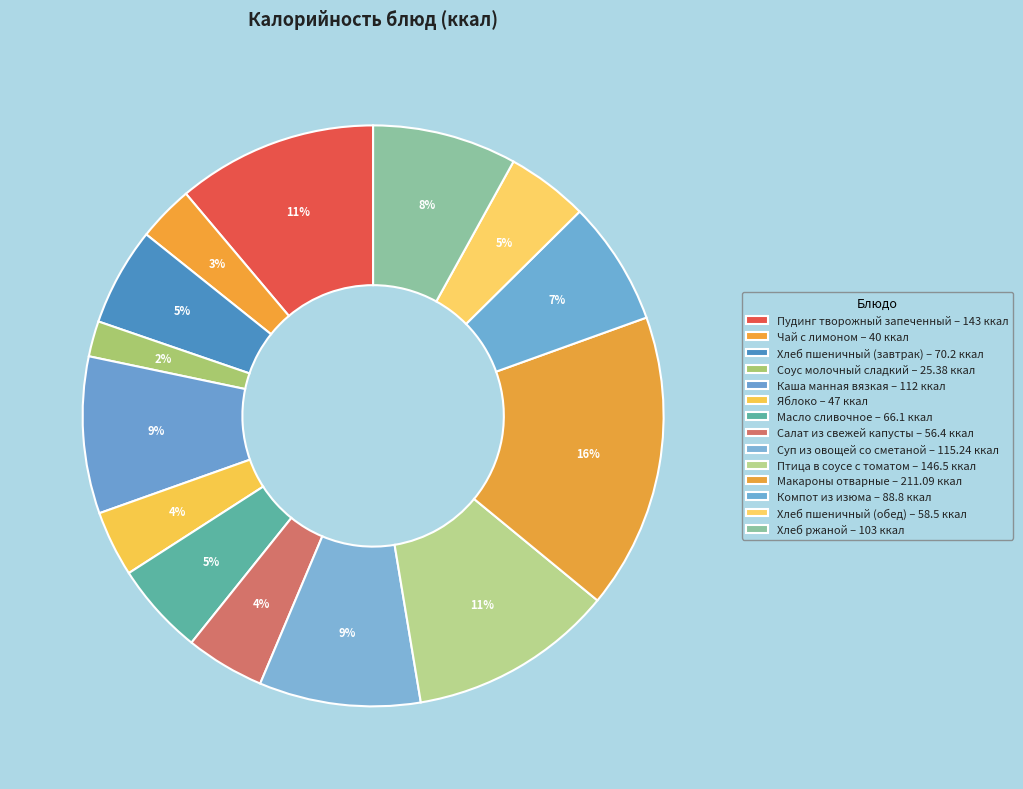

Count the number of slices in the pie.

14